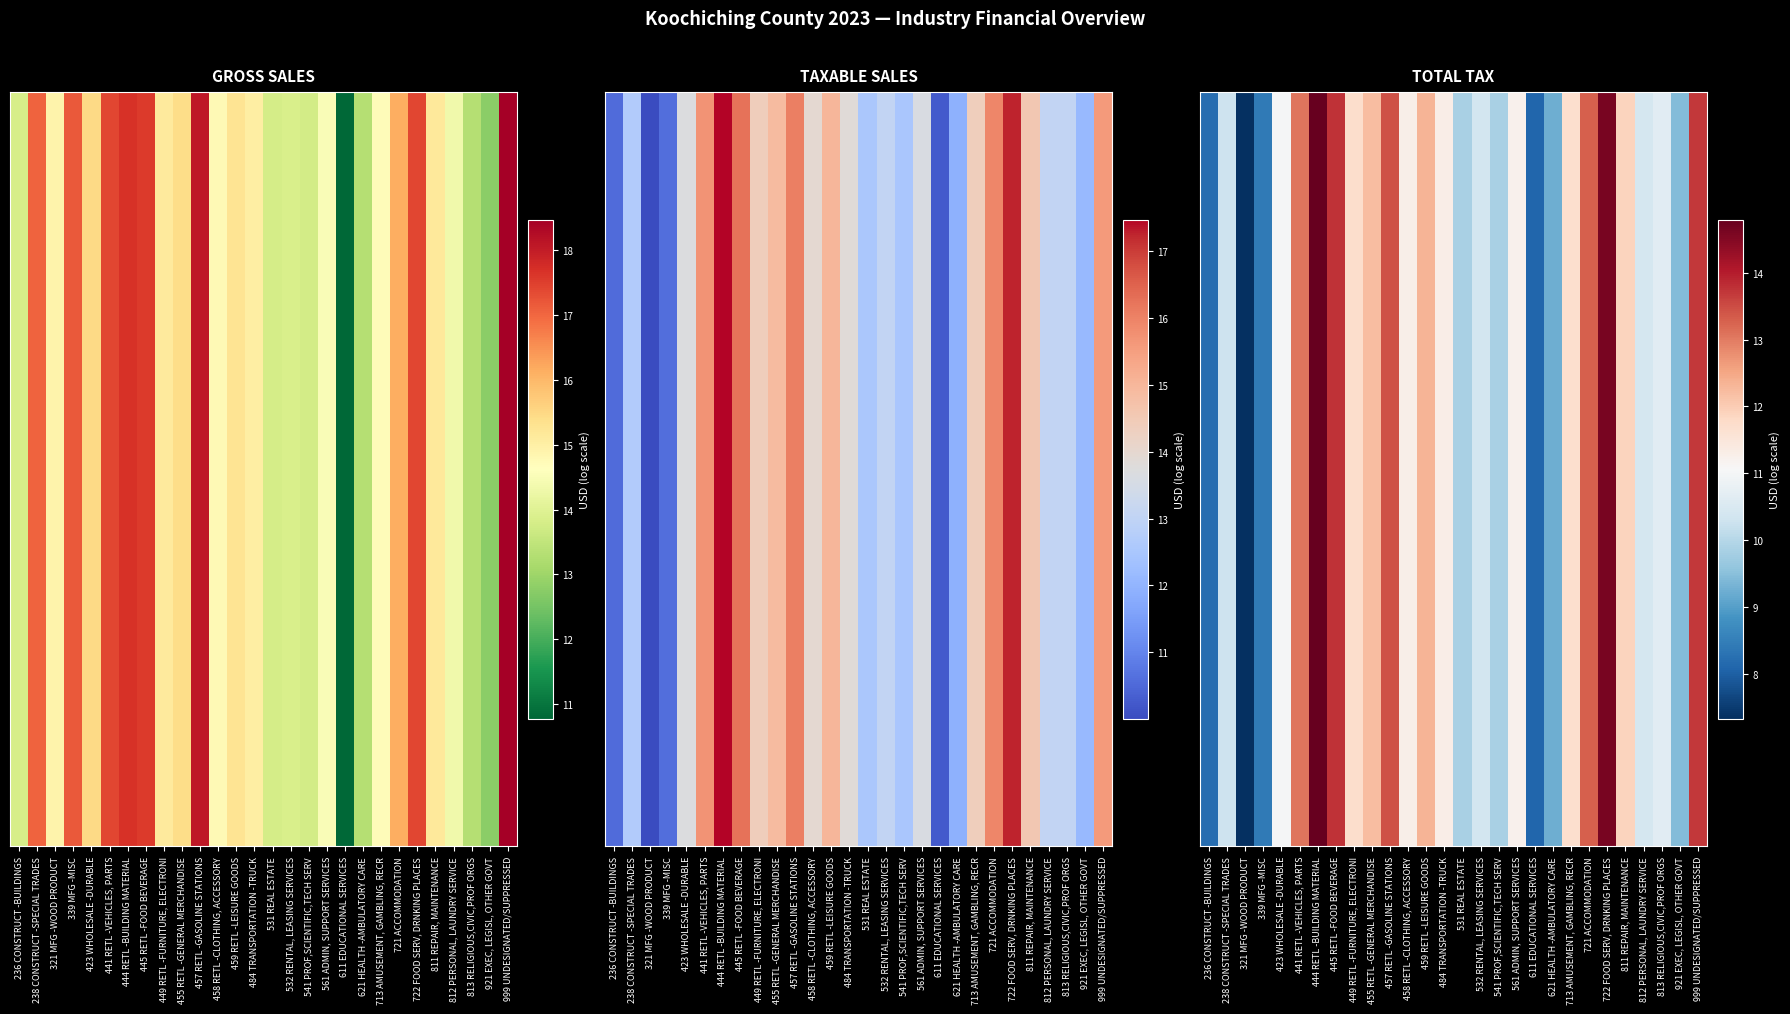

Rank the categories by value from lowest to highest.

321 MFG -WOOD PRODUCT, 611 EDUCATIONAL SERVICES, 236 CONSTRUCT -BUILDINGS, 339 MFG -MISC, 621 HEALTH -AMBULATORY CARE, 921 EXEC, LEGISL, OTHER GOVT, 541 PROF,SCIENTIFIC,TECH SERV, 531 REAL ESTATE, 238 CONSTRUCT -SPECIAL TRADES, 532 RENTAL, LEASING SERVICES, 812 PERSONAL, LAUNDRY SERVICE, 813 RELIGIOUS,CIVIC,PROF ORGS, 423 WHOLESALE -DURABLE, 561 ADMIN, SUPPORT SERVICES, 458 RETL -CLOTHING, ACCESSORY, 484 TRANSPORTATION -TRUCK, 713 AMUSEMENT, GAMBLING, RECR, 449 RETL -FURNITURE, ELECTRONI, 811 REPAIR, MAINTENANCE, 455 RETL -GENERAL MERCHANDISE, 459 RETL -LEISURE GOODS, 441 RETL -VEHICLES, PARTS, 721 ACCOMMODATION, 457 RETL -GASOLINE STATIONS, 999 UNDESIGNATED/SUPPRESSED, 445 RETL -FOOD BEVERAGE, 722 FOOD SERV, DRNKING PLACES, 444 RETL -BUILDING MATERIAL